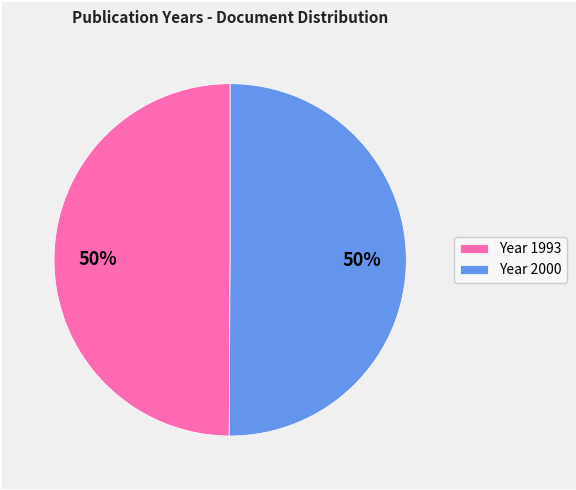

Is it true that Year 2000 is 45% of the pie?

False